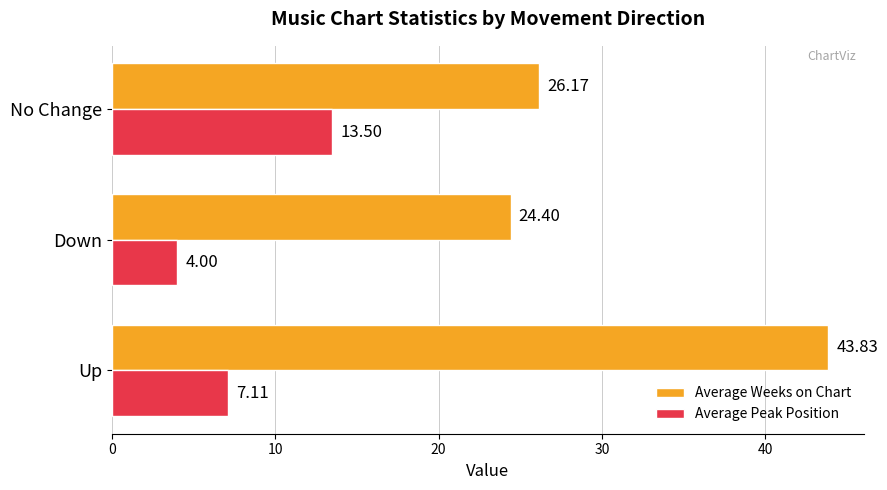

List the labels in order of Average Peak Position value, largest first.

No Change, Up, Down